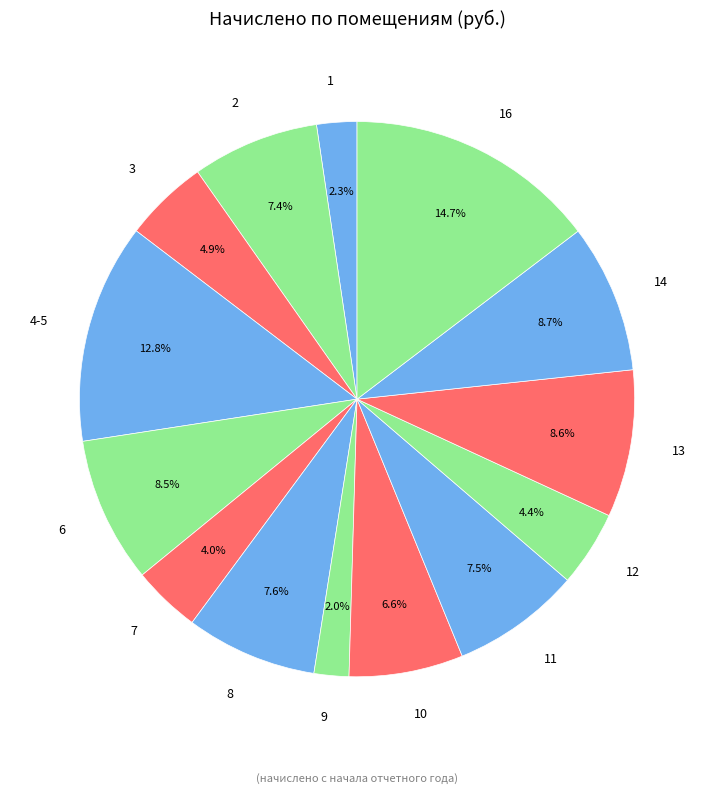

Does 16 represent more than half of the total?

No